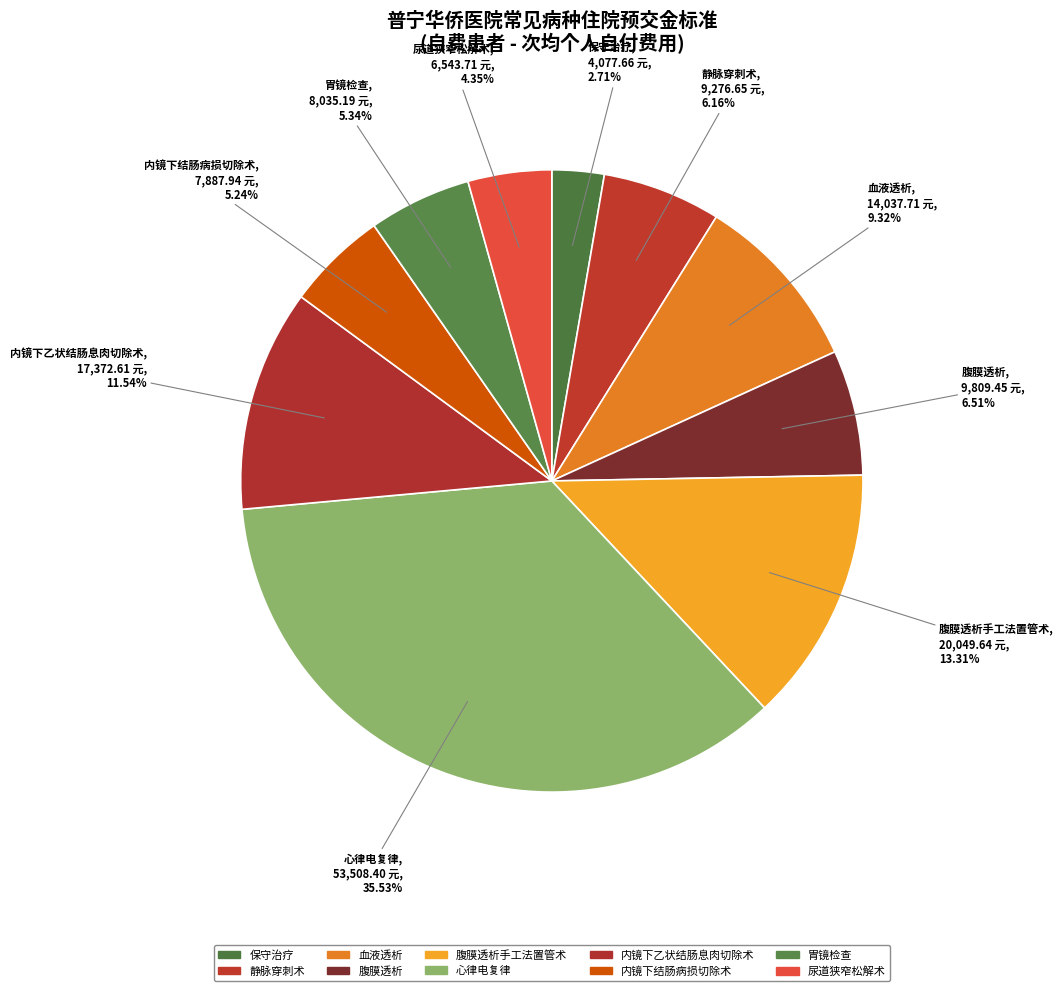

How many slices are in this pie chart?

10